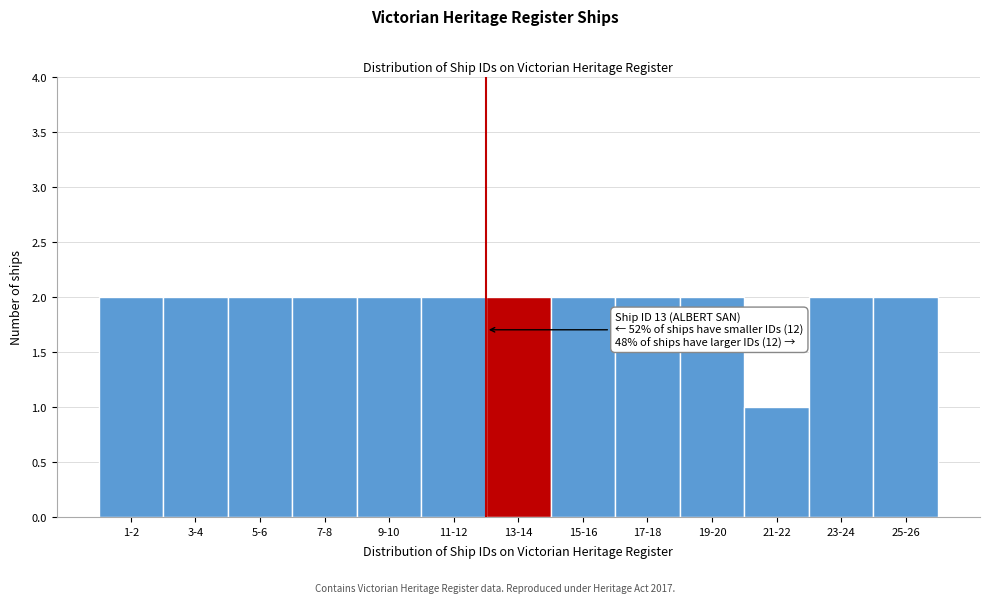

Reading right to left, transcribe all the data shown in this chart.

2	2	1	2	2	2	2	2	2	2	2	2	2